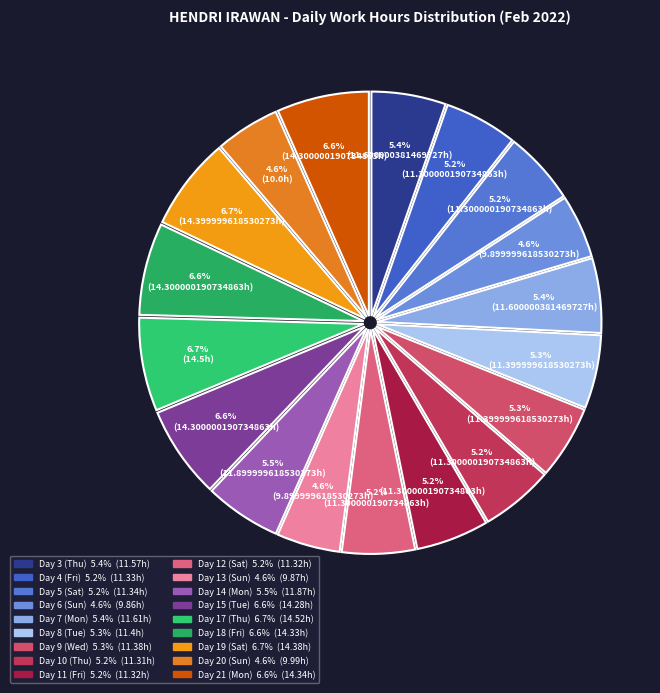

How many segments does this pie chart have?

18